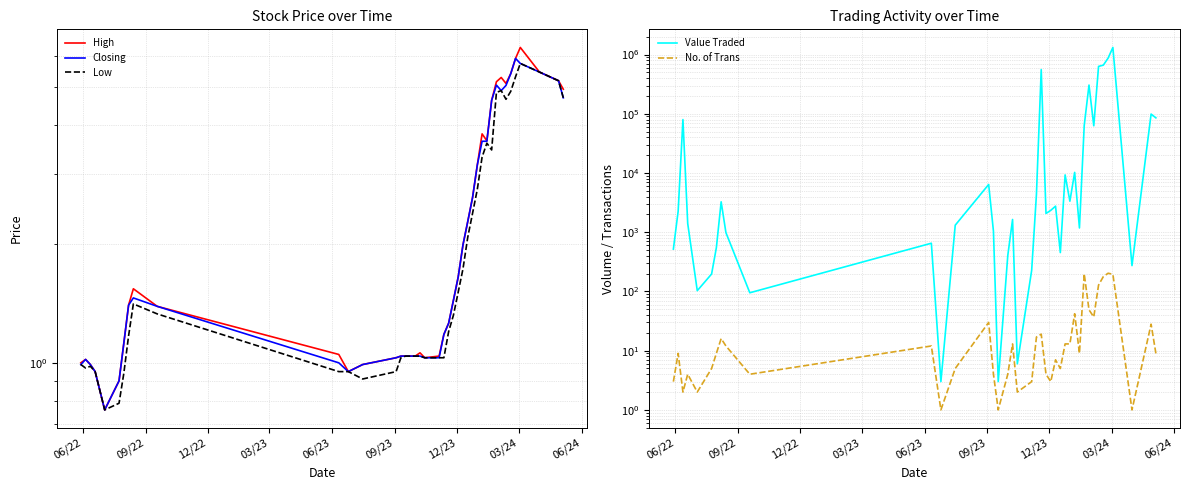

How many lines are shown in the chart?

5